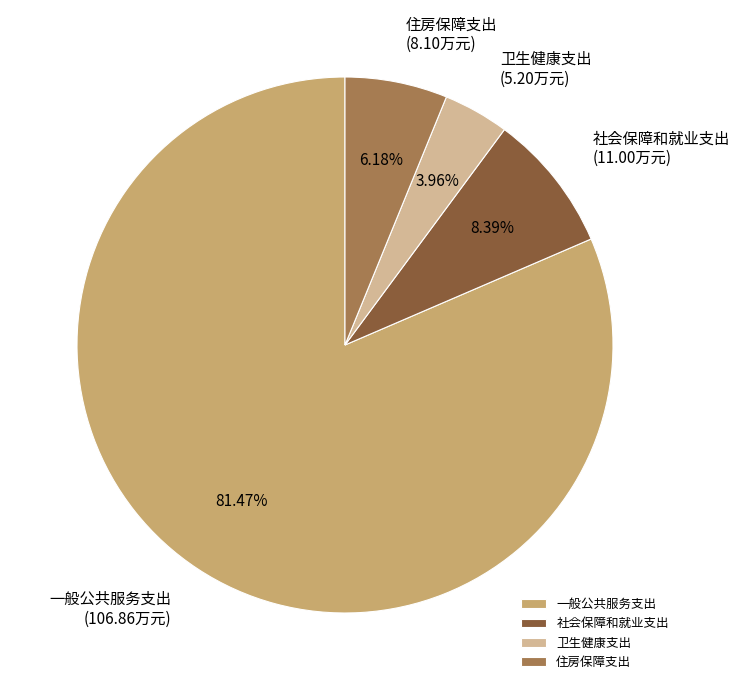

What percentage is the 住房保障支出 slice, to the nearest percent?

6%